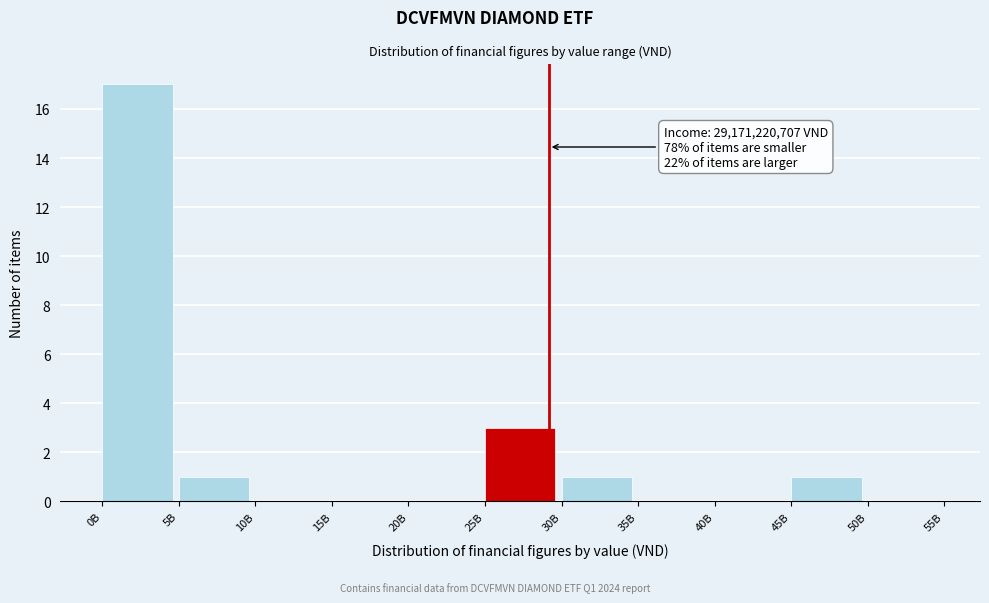

Reading left to right, list all the values displayed in this chart.

0B=17	5B=1	10B=0	15B=0	20B=0	25B=3	30B=1	35B=0	40B=0	45B=1	50B=0